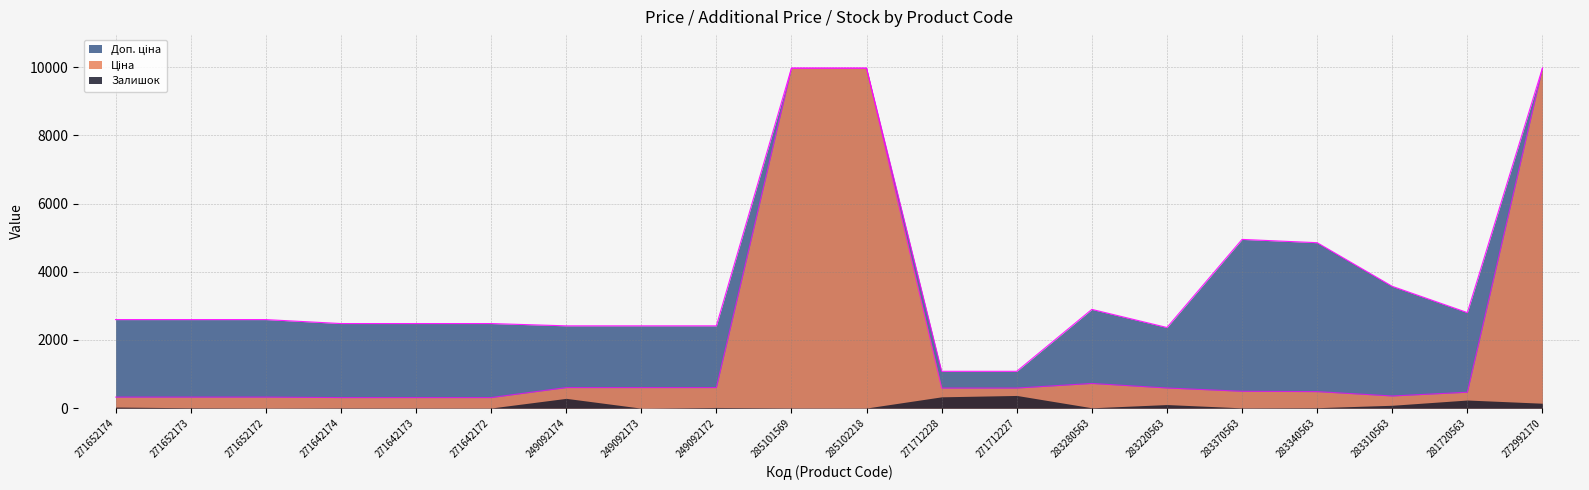

True or false: Ціна has more than 2 interior local peaks.

False